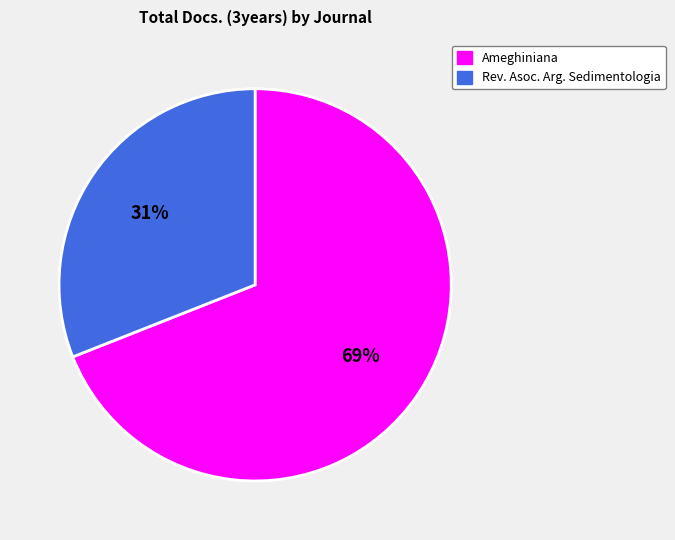

Is it true that Ameghiniana is 69% of the pie?

True